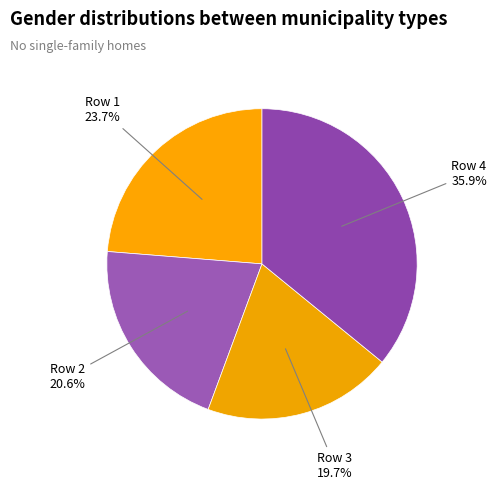

Which category has the smallest portion of the pie?

Row 3